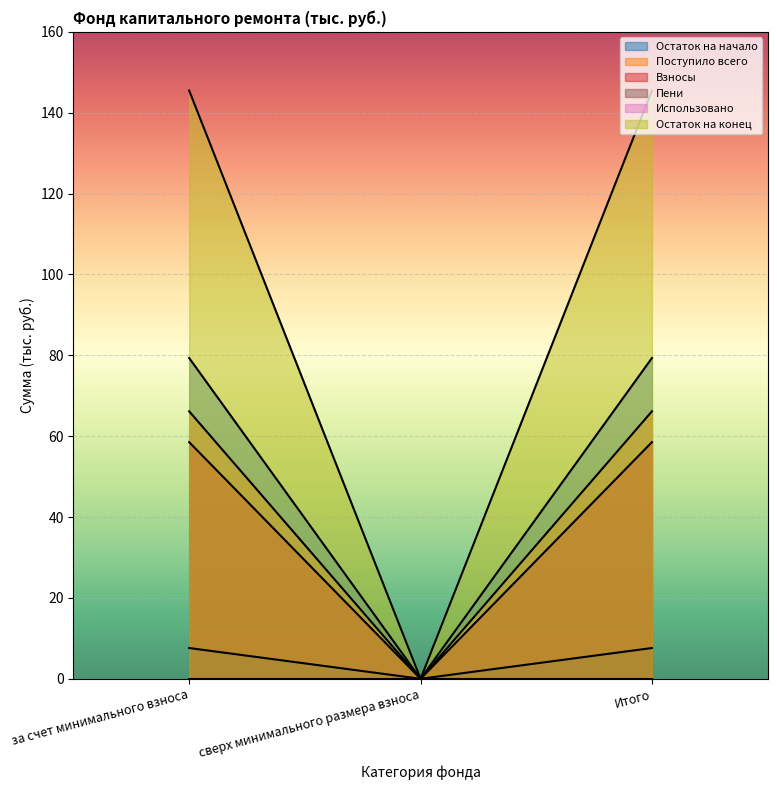

Which has a higher value, Итого or сверх минимального размера взноса?

Итого